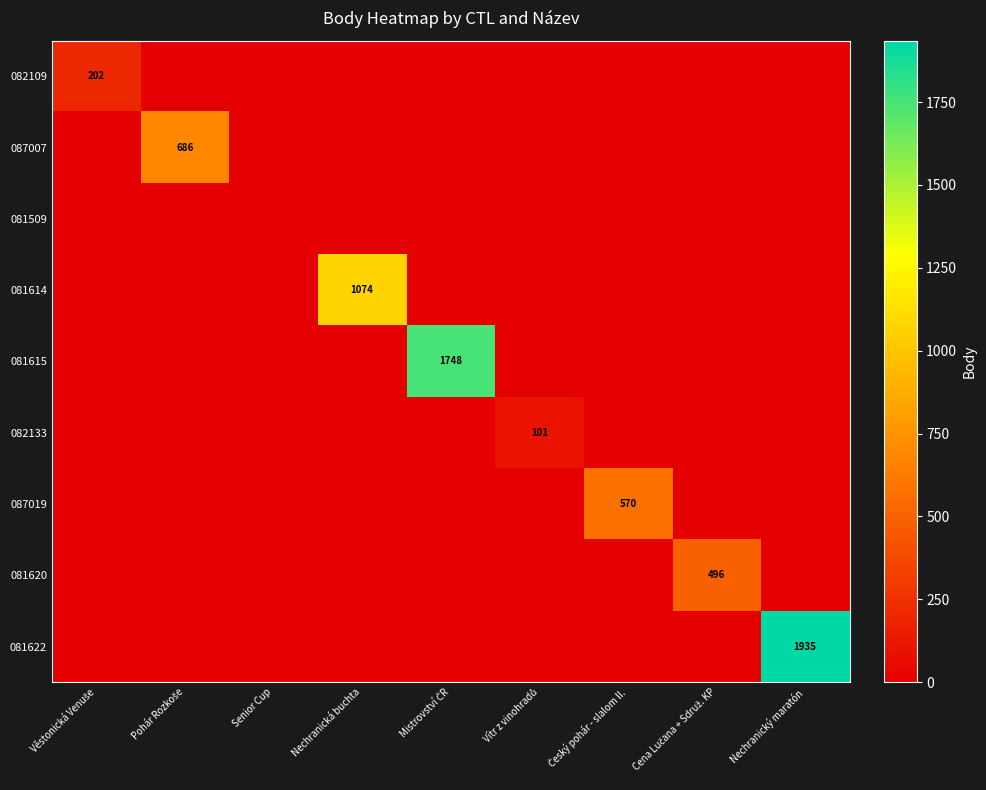

Is it true that 081622 equals 2811 at Nechranický maratón?

False